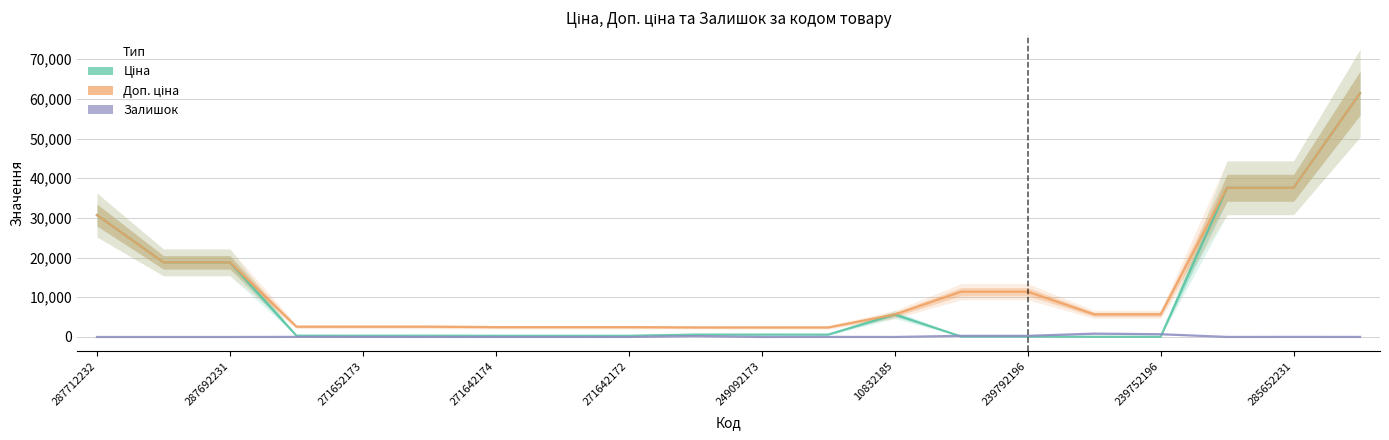

How many values in the Доп. ціна series are below 5705?

10